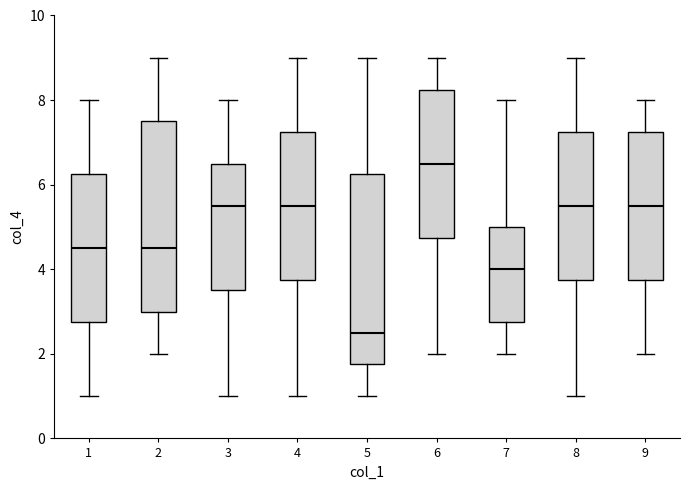

Where is the upper edge of the box at x = 5 on the y-axis? The values are not printed on the chart, so give them approximately, as read against the axis.

6.2